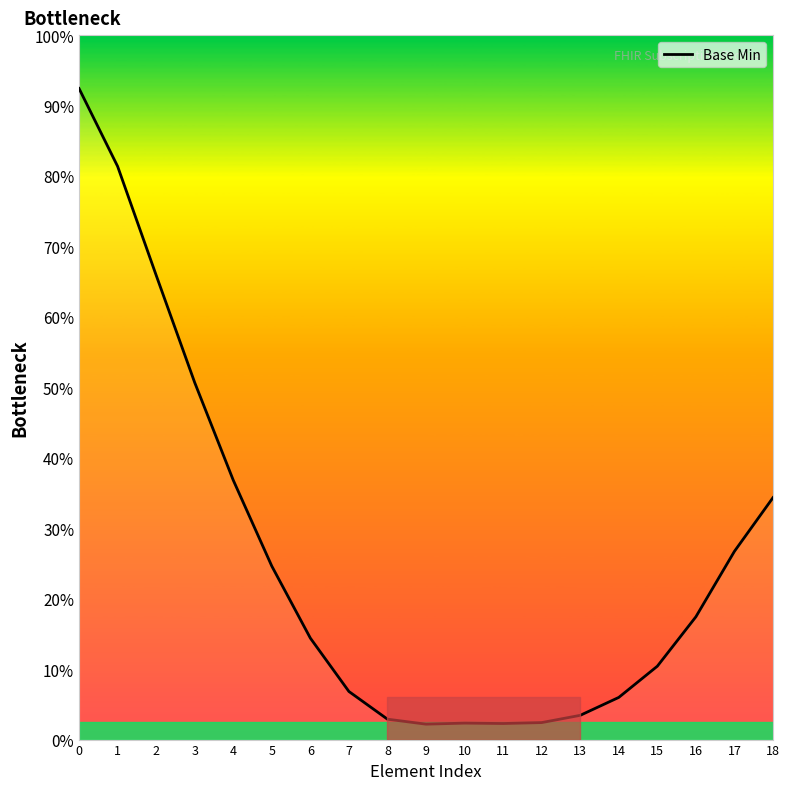

What is the change in value from 2 to 11?

-63.6